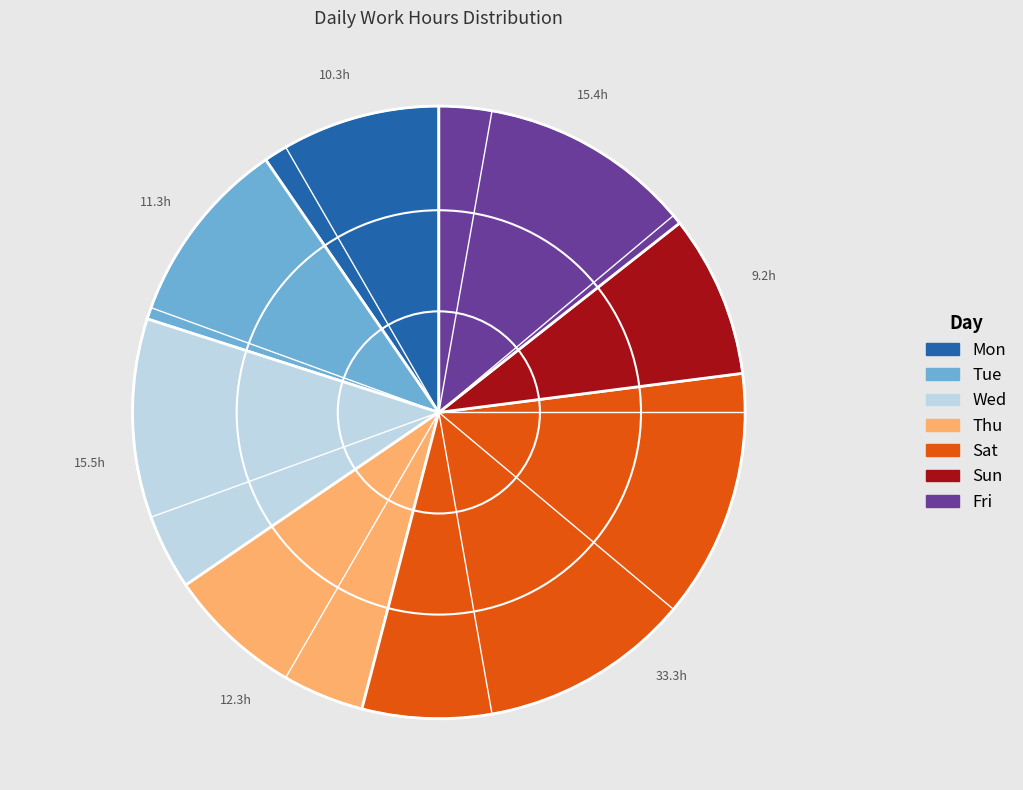

Combined, do Thu and Fri account for over 50%?

No